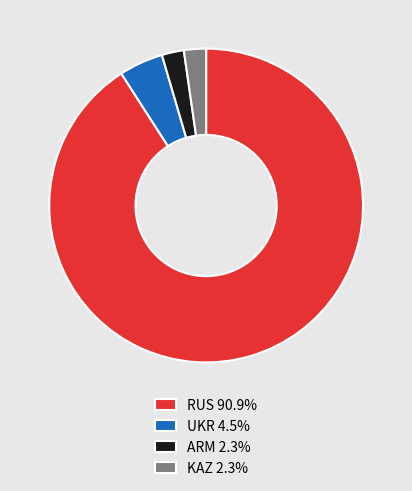

What is the majority slice?

RUS